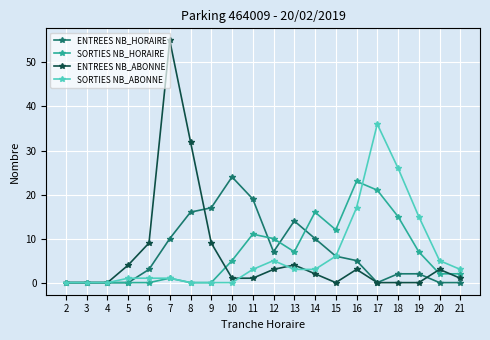

What is the difference between the SORTIES NB_ABONNE values at 20 and 9?

5